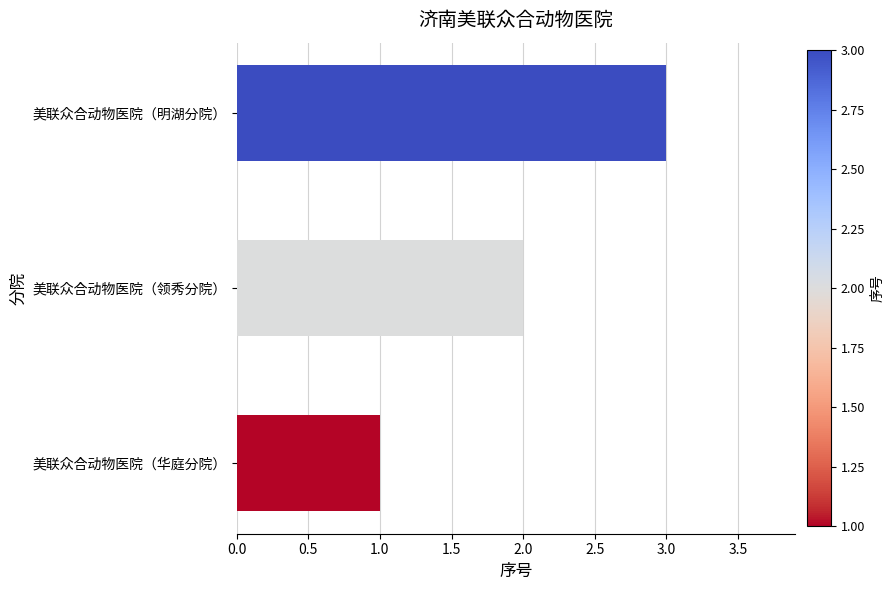

What is the greatest value displayed?

3